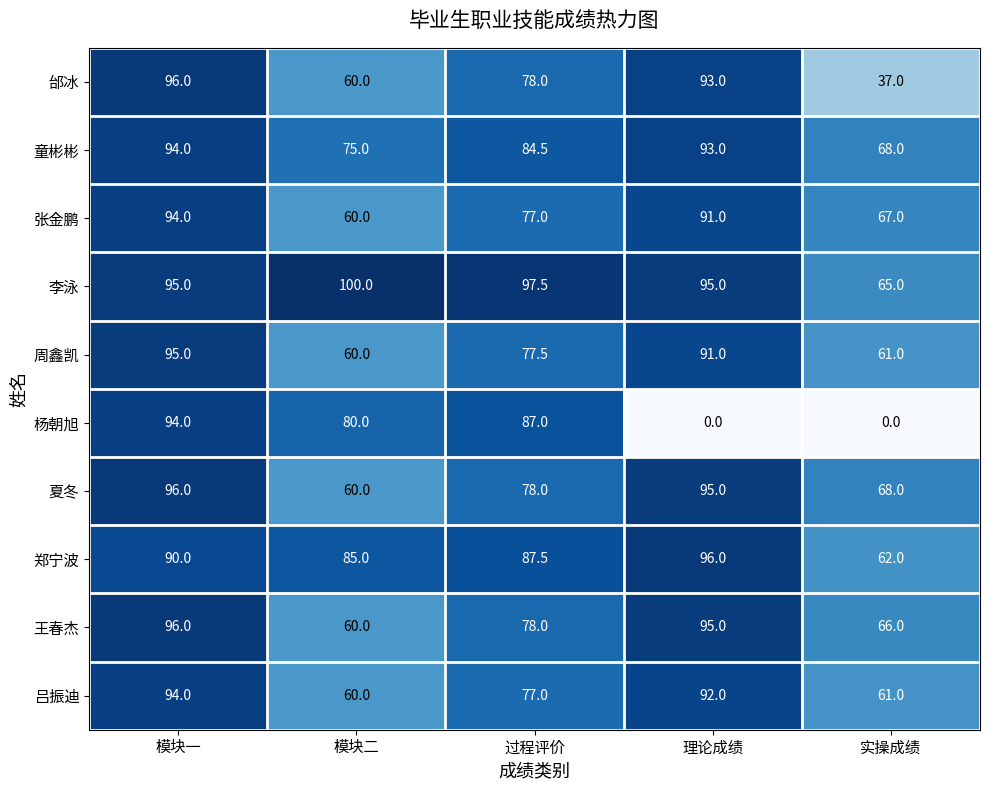

At which category is the sum across all series the highest?

模块一